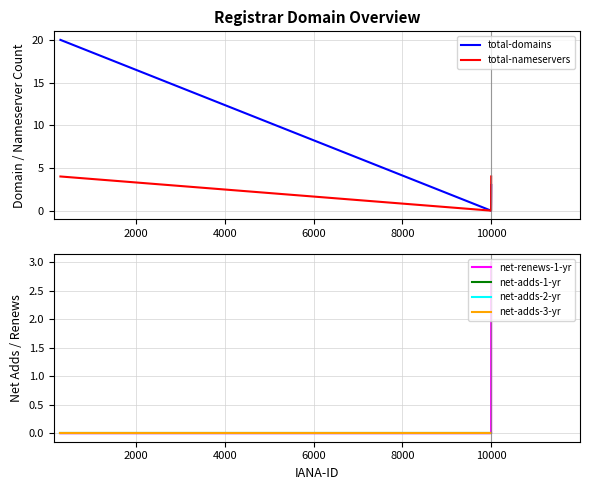

True or false: net-renews-1-yr has more than 0 interior local peaks.

False